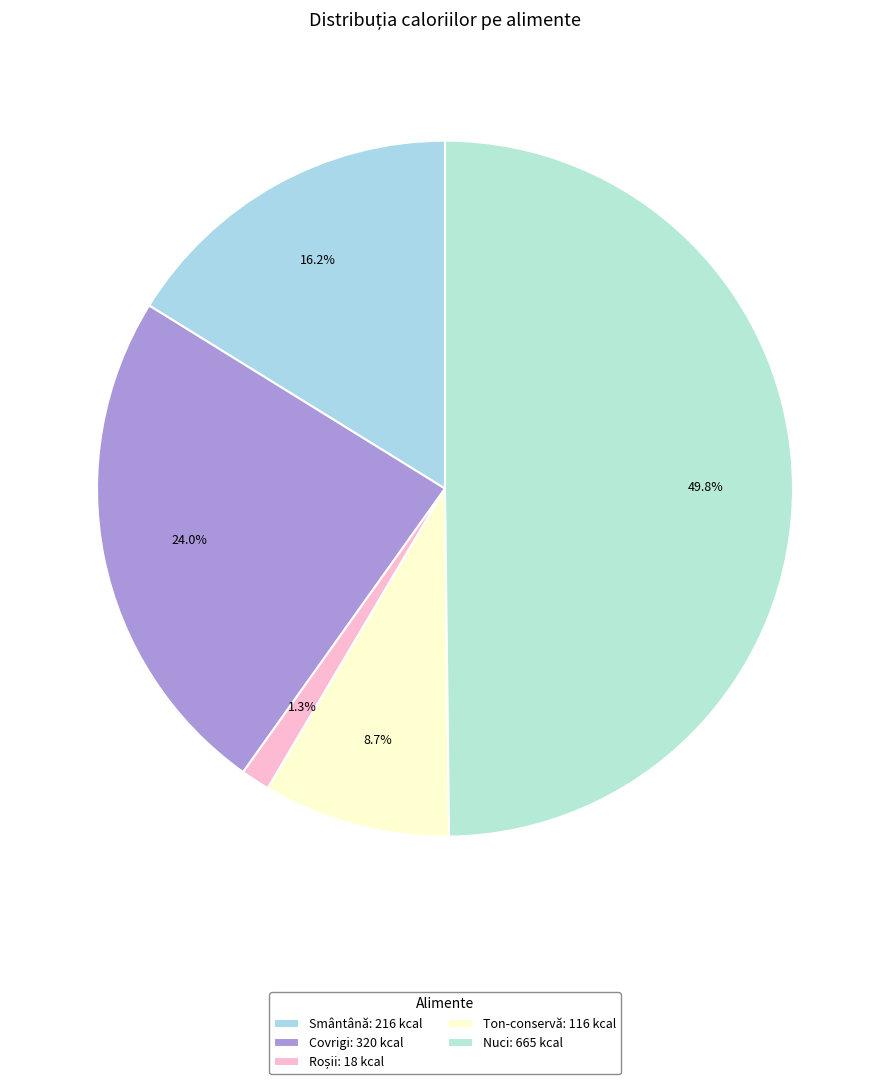

Is it true that Nuci is 50% of the pie?

True